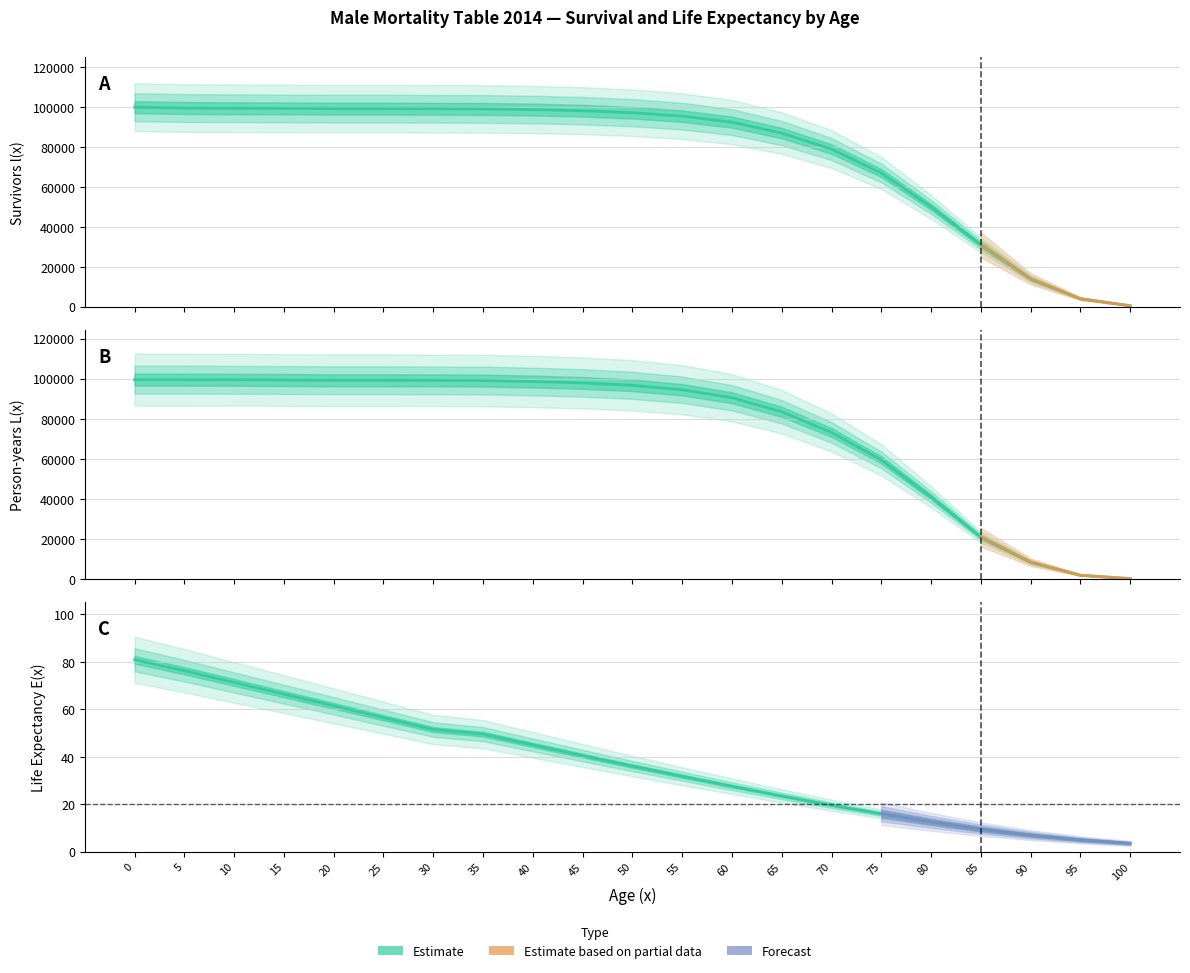

What is the difference between the second highest and second lowest values in the E(x) series?

71.3